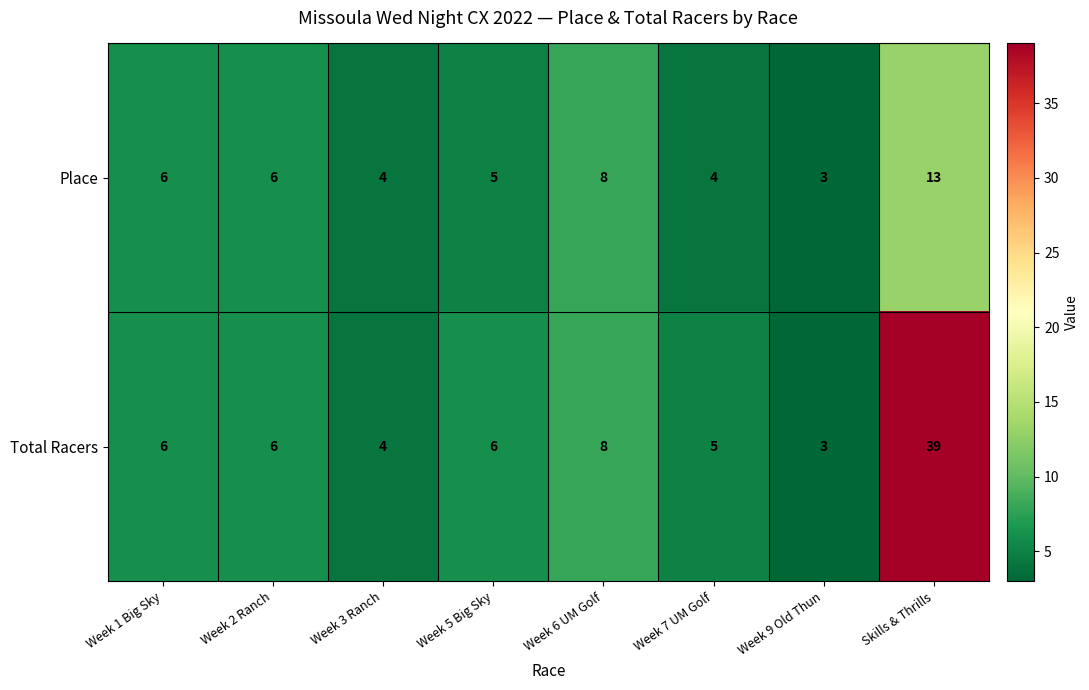

What is the sum of all Total Racers values?

77